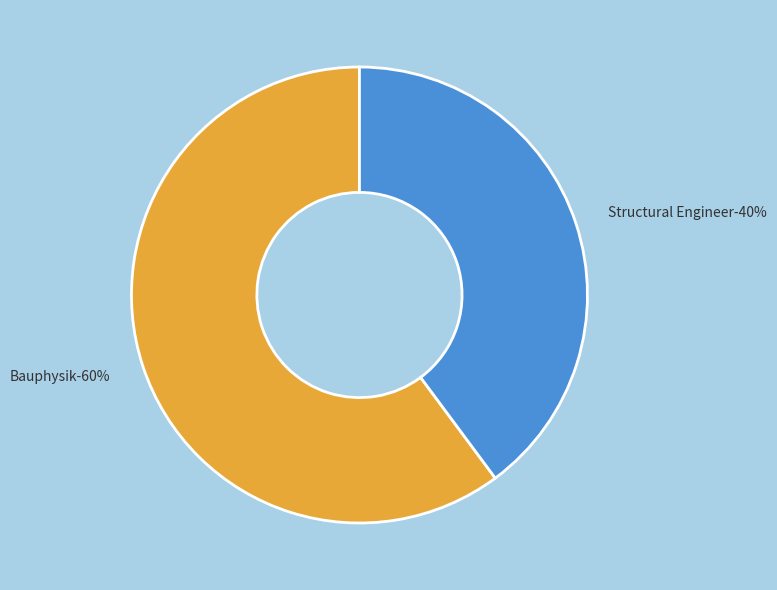

Which slice is the smallest?

Structural Engineer